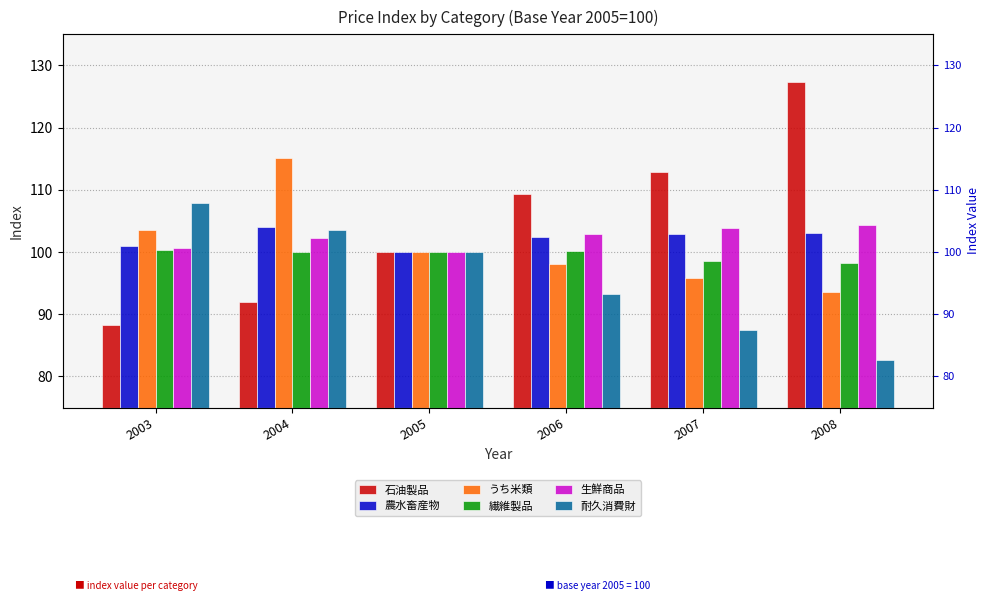

Rank the series at 2006 from highest to lowest value.

石油製品, 生鮮商品, 農水畜産物, 繊維製品, うち米類, 耐久消費財